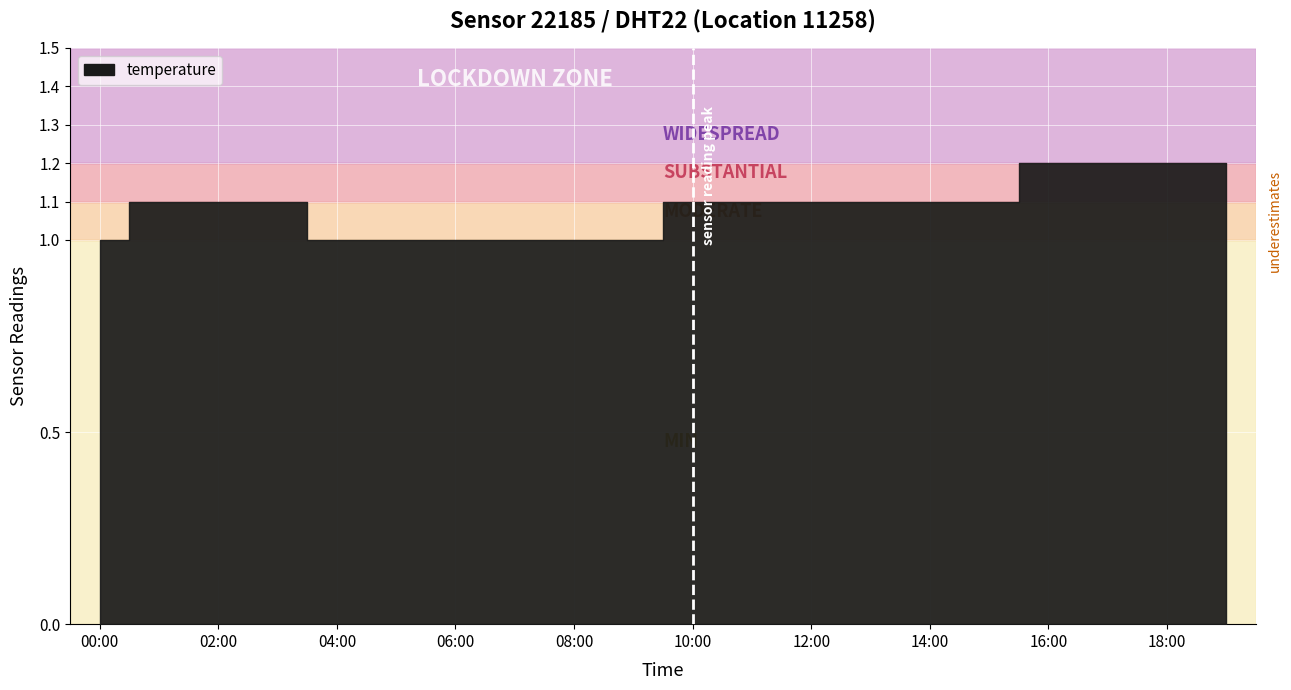

True or false: there are more than 0 points higher than both neighbors.

False